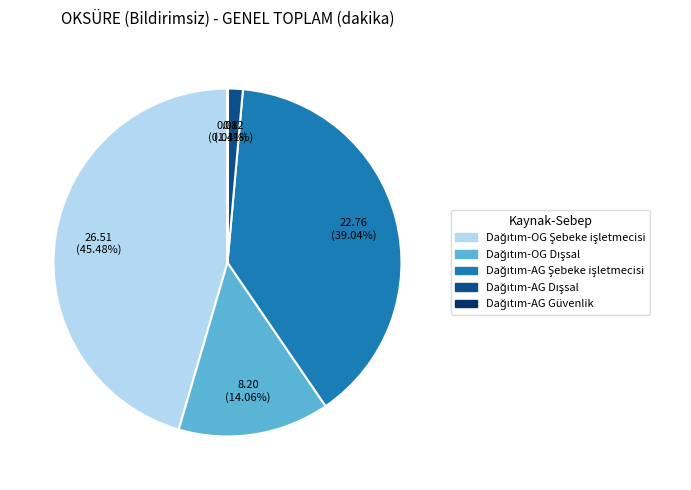

Is there any slice that represents more than half of the pie?

No